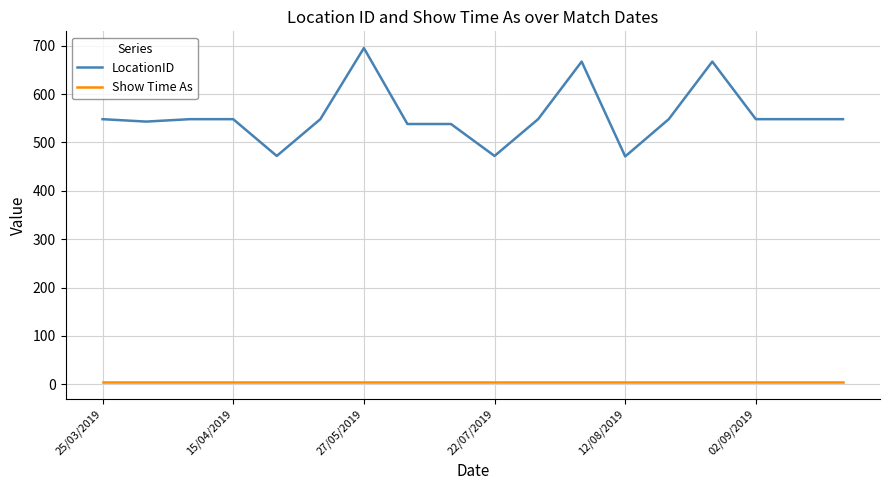

Which series has the largest total across all categories?

LocationID